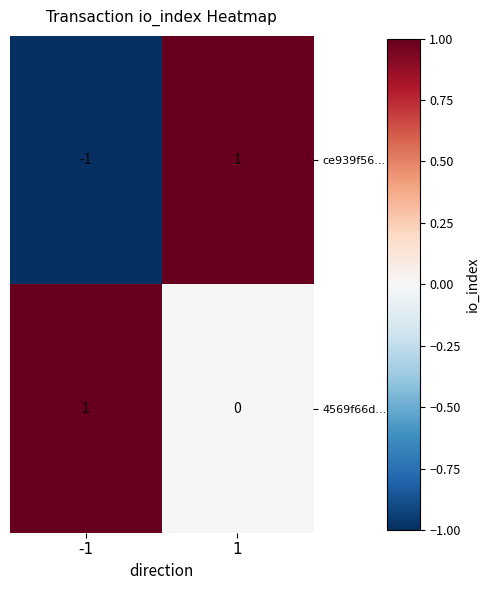

How many data points does each series have?

2